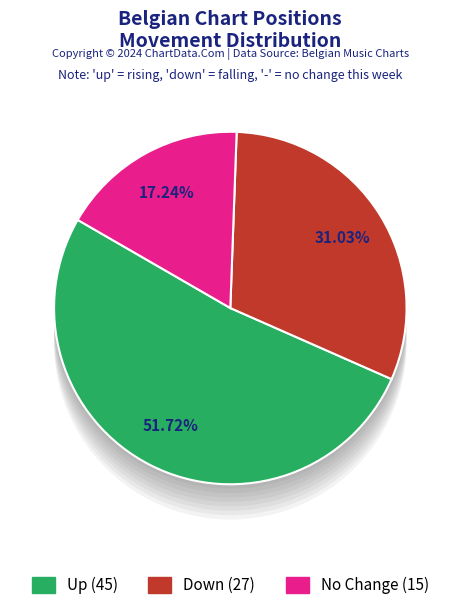

To the nearest percent, what is the difference between the largest and smallest slice percentages?

34%